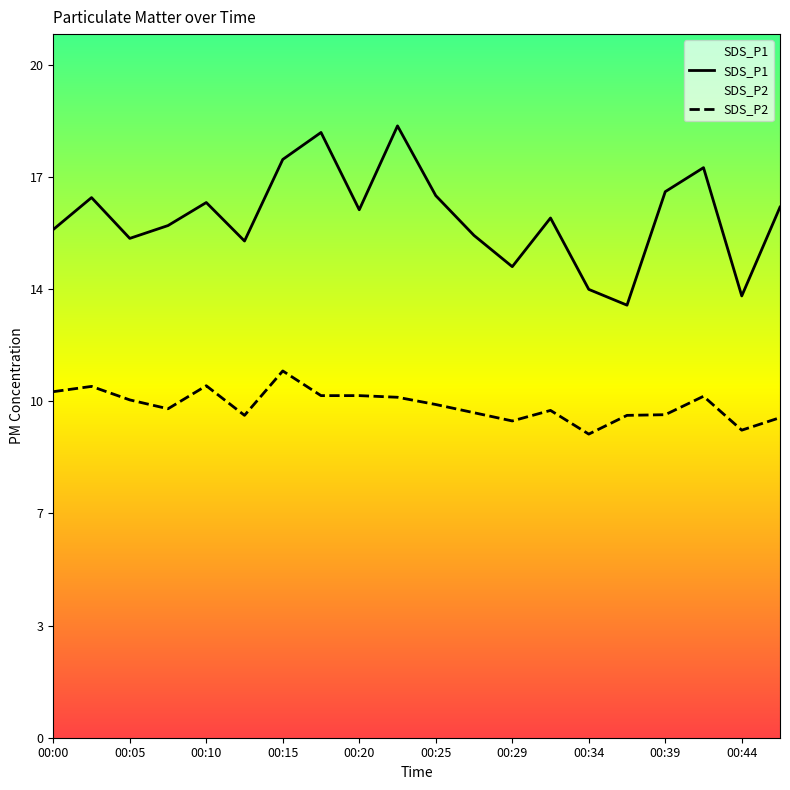

At how many categories does at least one series exceed 18?

2